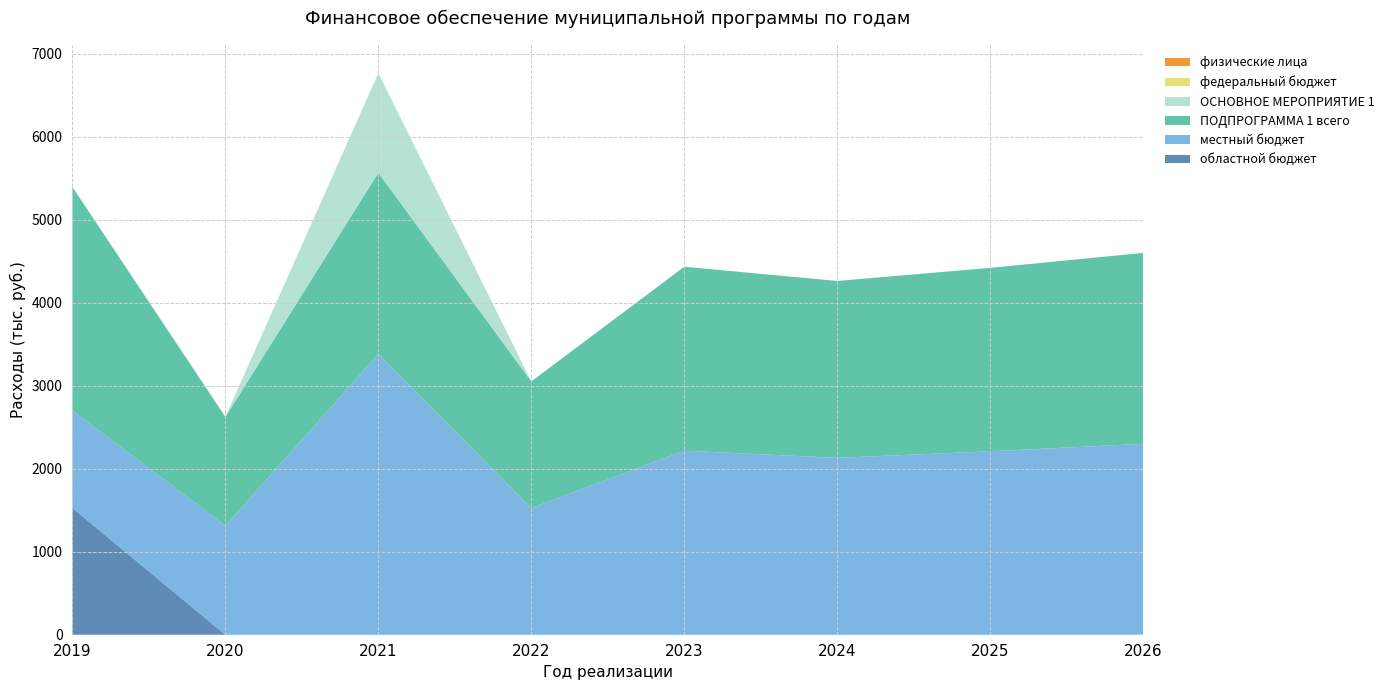

Reading left to right, extract all data points from this chart.

областной бюджет: 2019=1527.1	2020=0.0	2021=0.0	2022=0.0	2023=0.0	2024=0.0	2025=0.0	2026=0.0
местный бюджет: 2019=1169.9	2020=1312.4	2021=3382.9	2022=1526.0	2023=2216.9	2024=2131.0	2025=2210.0	2026=2300.0
ПОДПРОГРАММА 1 всего: 2019=2697.0	2020=1312.4	2021=2182.9	2022=1526.0	2023=2216.9	2024=2131.0	2025=2210.0	2026=2300.0
ОСНОВНОЕ МЕРОПРИЯТИЕ 1: 2019=0.0	2020=0.0	2021=1200.0	2022=0.0	2023=0.0	2024=0.0	2025=0.0	2026=0.0
федеральный бюджет: 2019=0.0	2020=0.0	2021=0.0	2022=0.0	2023=0.0	2024=0.0	2025=0.0	2026=0.0
физические лица: 2019=0.0	2020=0.0	2021=0.0	2022=0.0	2023=0.0	2024=0.0	2025=0.0	2026=0.0